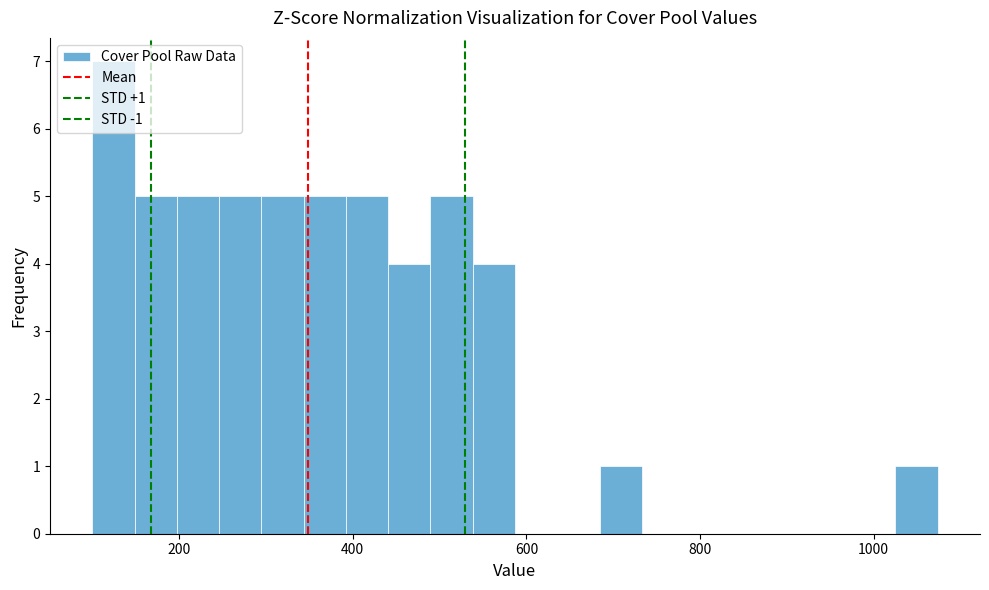

Read against the x-axis, roughly where is the centre of the tallest bar?

120